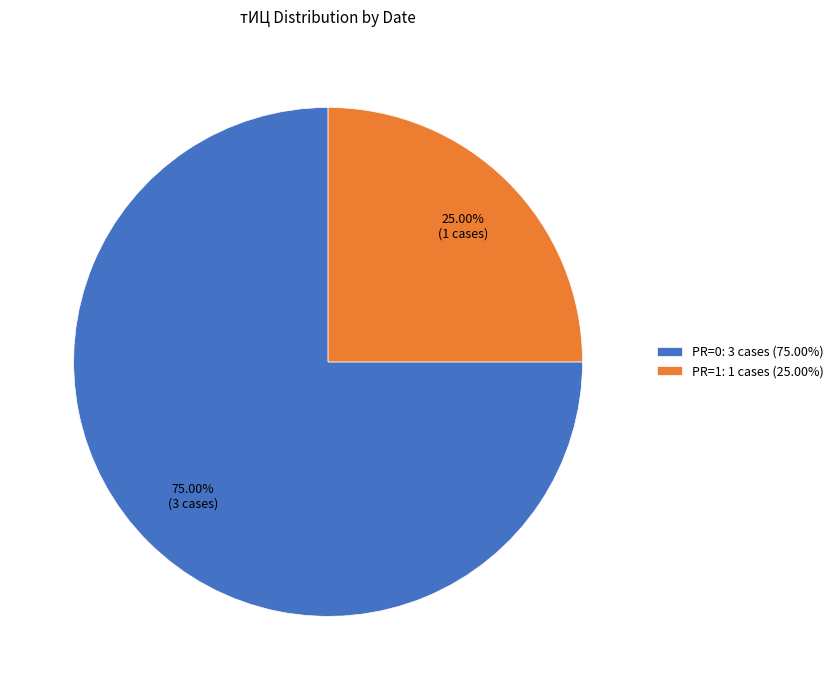

Is there a majority slice in this chart?

Yes